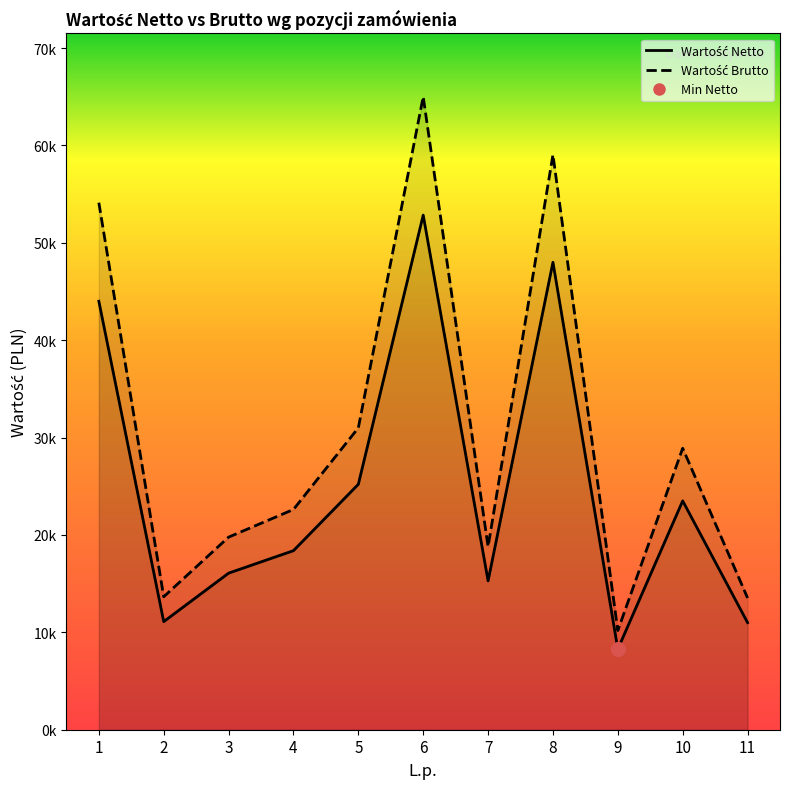

At which category does Wartość Netto reach its first local peak?

6